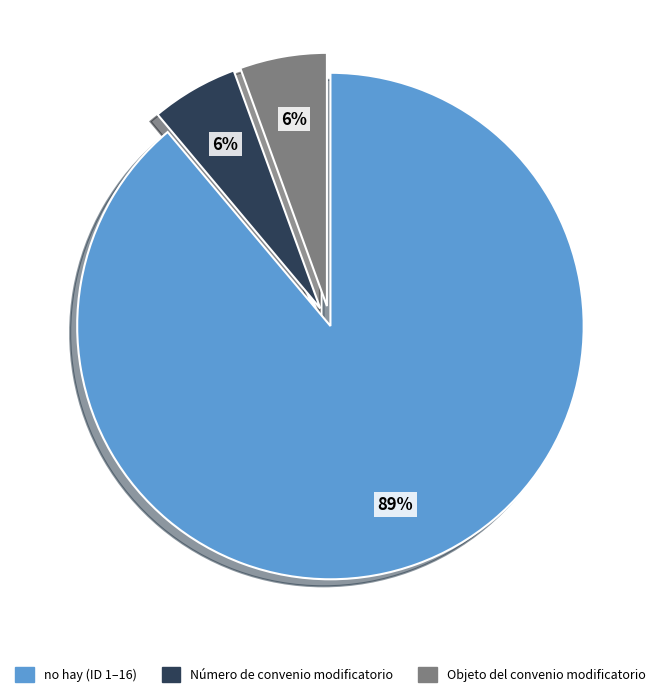

True or false: Número de convenio modificatorio accounts for 16% of the total.

False